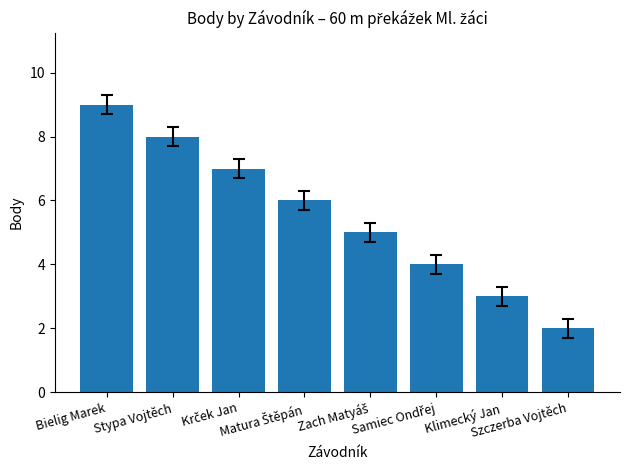

What is the sum of the values at Szczerba Vojtěch and Bielig Marek?

11